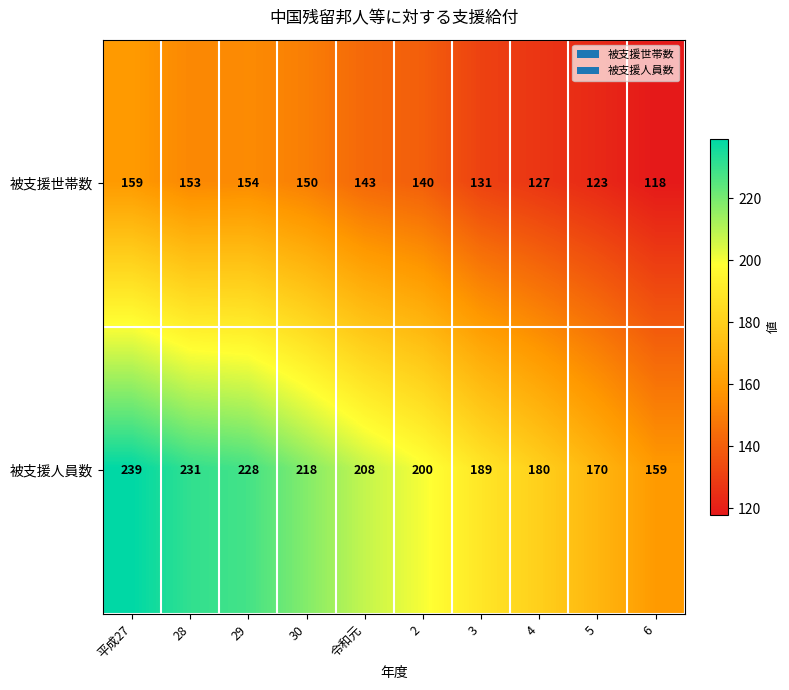

Which series has the largest range (max minus min)?

被支援人員数